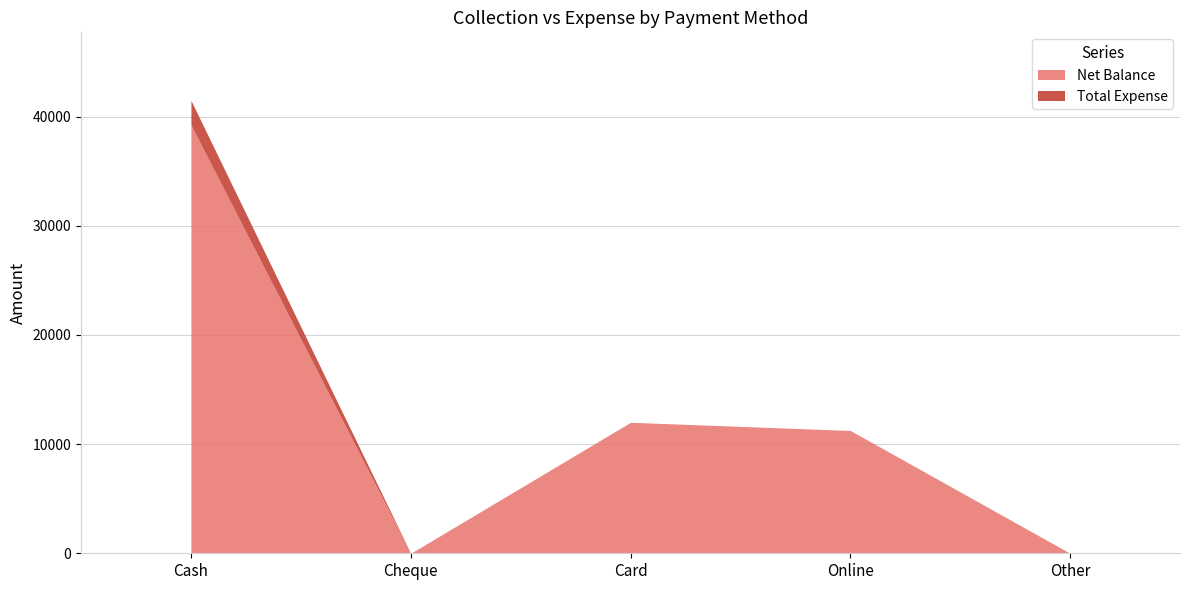

The value of Net Balance at Online is 11250. True or false?

True